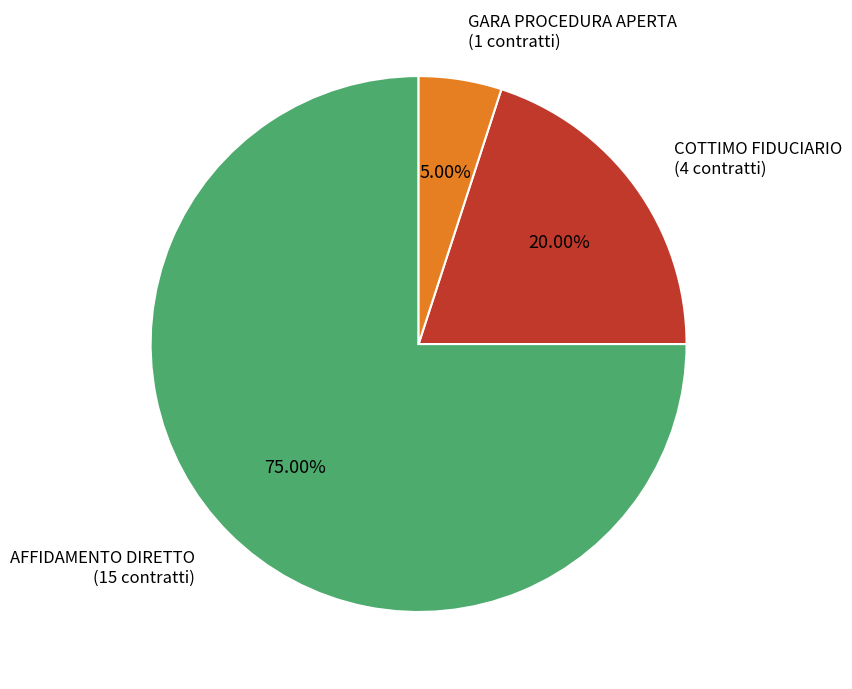

How many segments does this pie chart have?

3